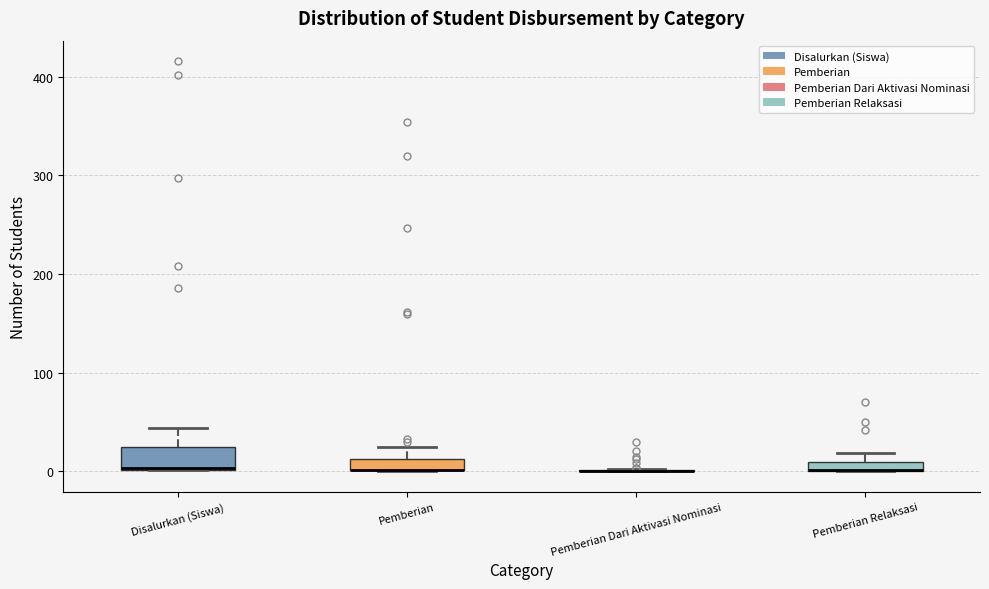

Where is the upper edge of the box for Disalurkan (Siswa) on the y-axis? The values are not printed on the chart, so give them approximately, as read against the axis.

20